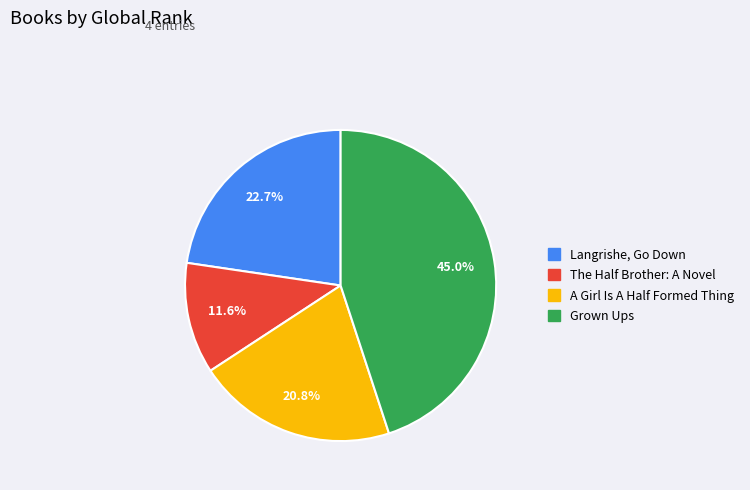

To the nearest percent, what percentage of the pie is The Half Brother: A Novel?

12%